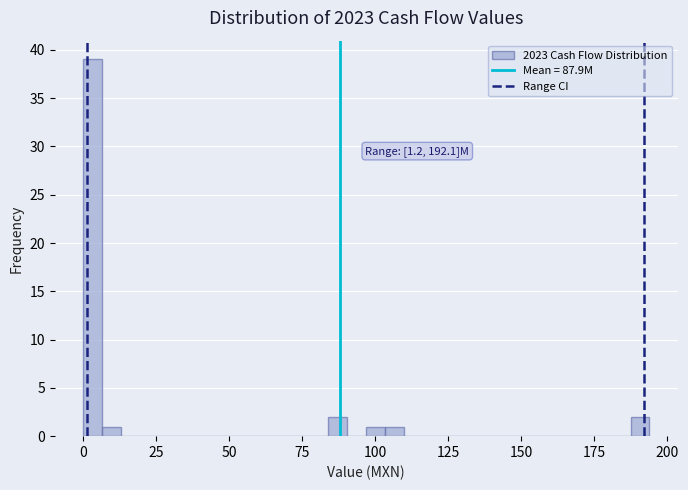

Read against the x-axis, roughly where is the centre of the tallest bar?

5